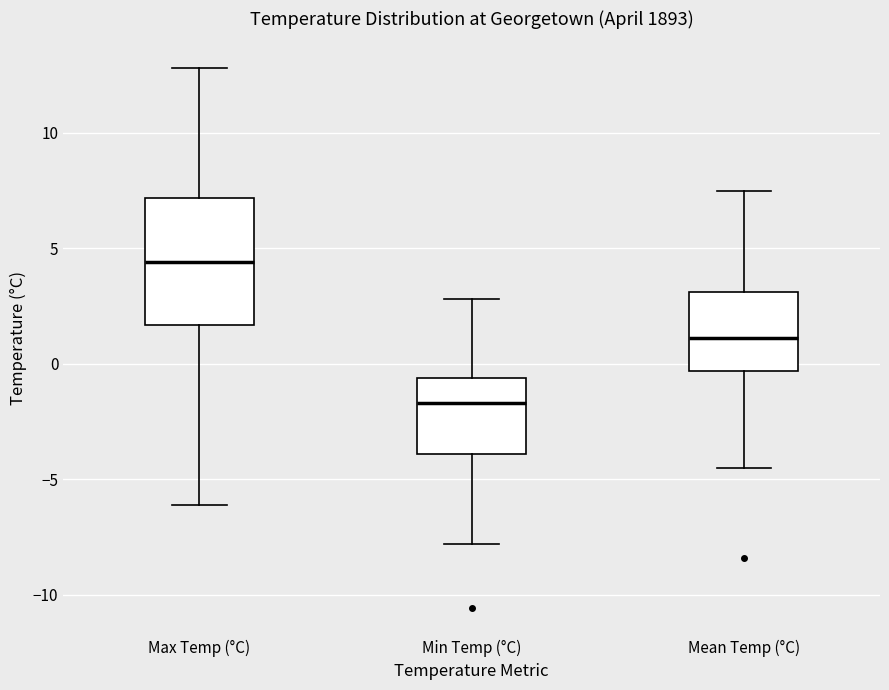

Reading left to right, transcribe this box plot: for each box, give where its median line is, the range the box spans, and where its two whiskers end, as read against the y-axis. The values are not printed on the chart, so give them approximately, as read against the axis.

Max Temp (°C): median 4.5, box 1.5 to 7.0, whiskers -6.0 to 13.0
Min Temp (°C): median -1.5, box -4.0 to -0.5, whiskers -8.0 to 3.0
Mean Temp (°C): median 1.0, box -0.5 to 3.0, whiskers -4.5 to 7.5